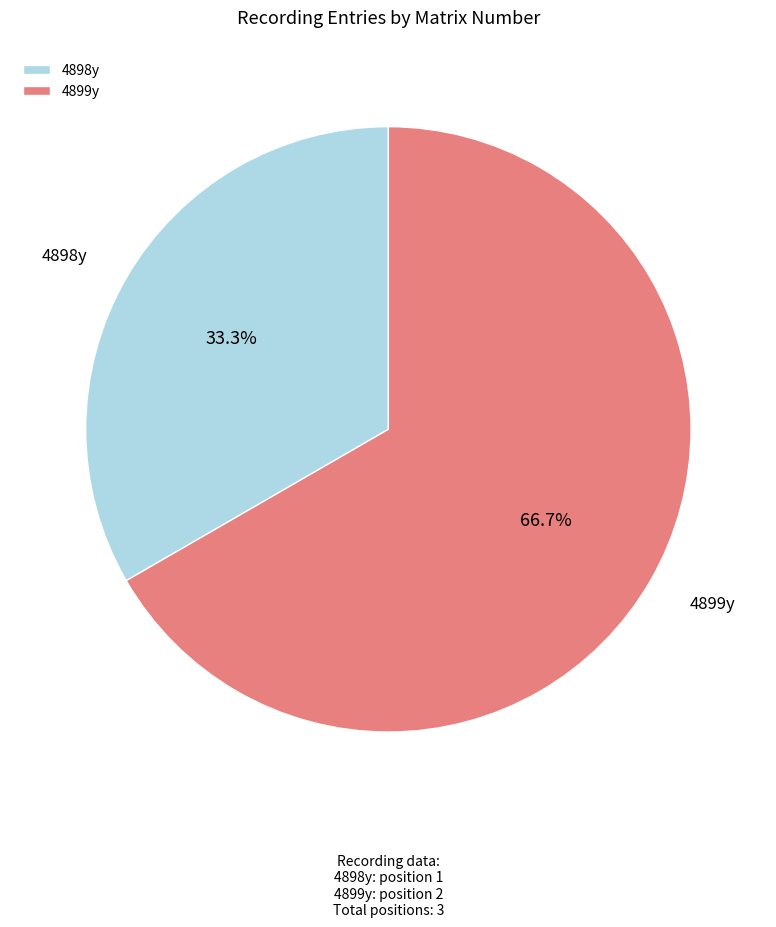

Count the number of slices in the pie.

2